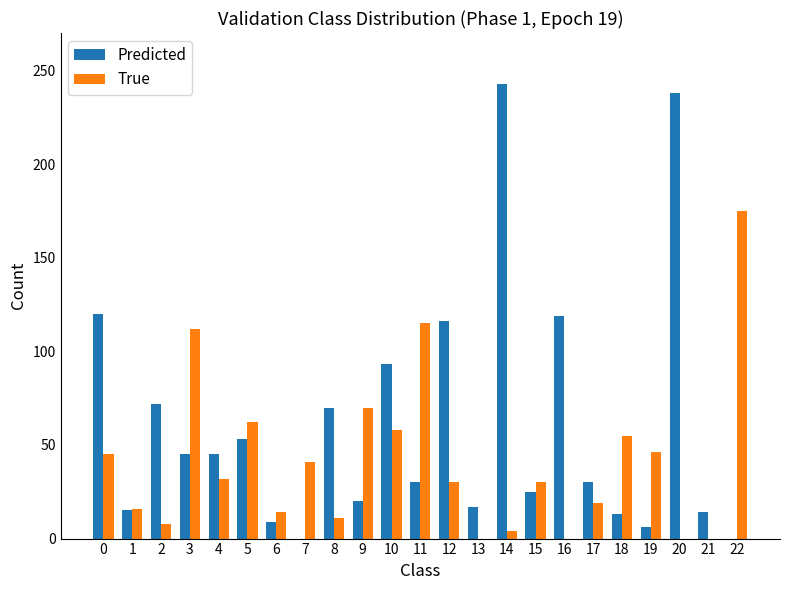

How many series are shown in this chart?

2